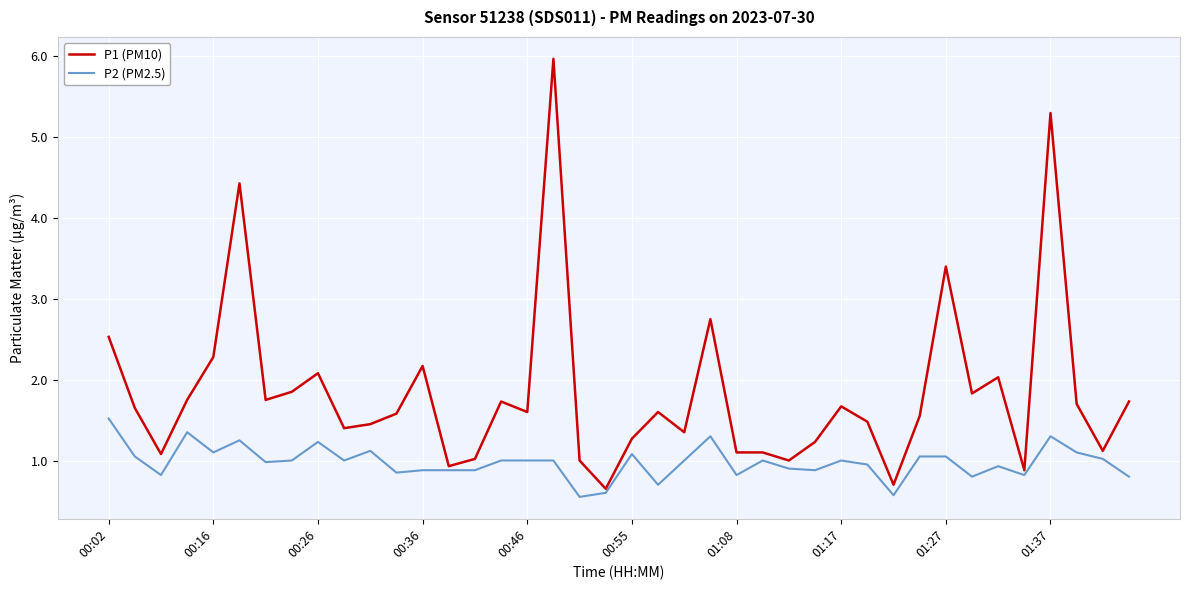

Which series has the widest spread of values?

P1 (PM10)